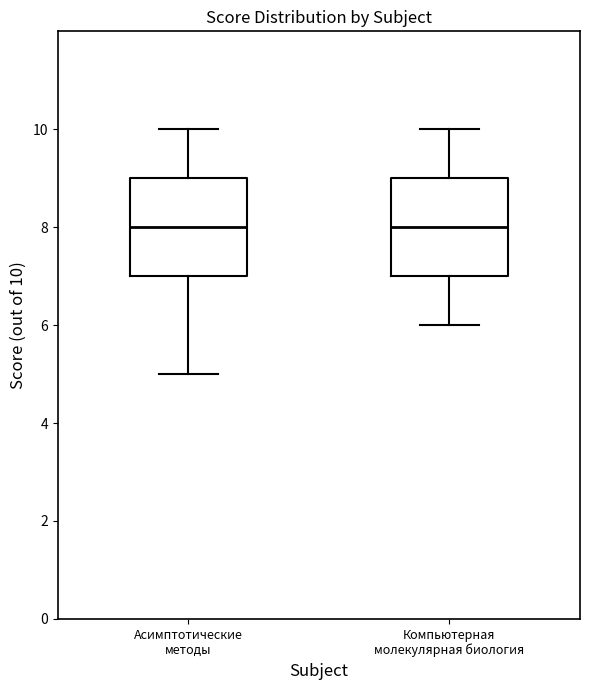

Reading left to right, transcribe this box plot: for each box, give where its median line is, the range the box spans, and where its two whiskers end, as read against the y-axis. The values are not printed on the chart, so give them approximately, as read against the axis.

Асимптотические методы: median 8, box 7 to 9, whiskers 5 to 10
Компьютерная молекулярная биология: median 8, box 7 to 9, whiskers 6 to 10